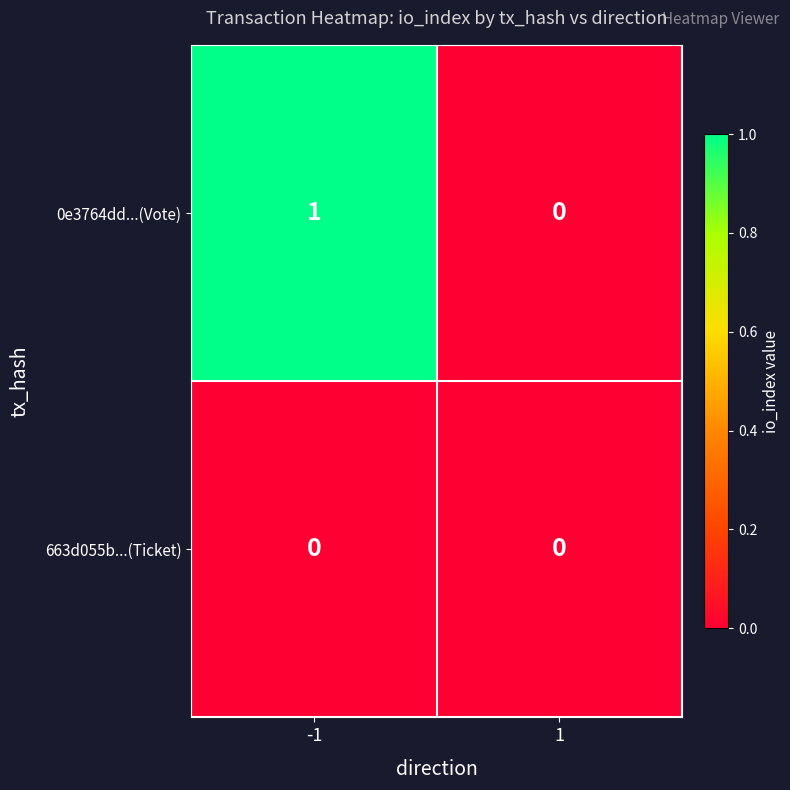

The 0e3764dd...(Vote) series shows 1 at -1. True or false?

True